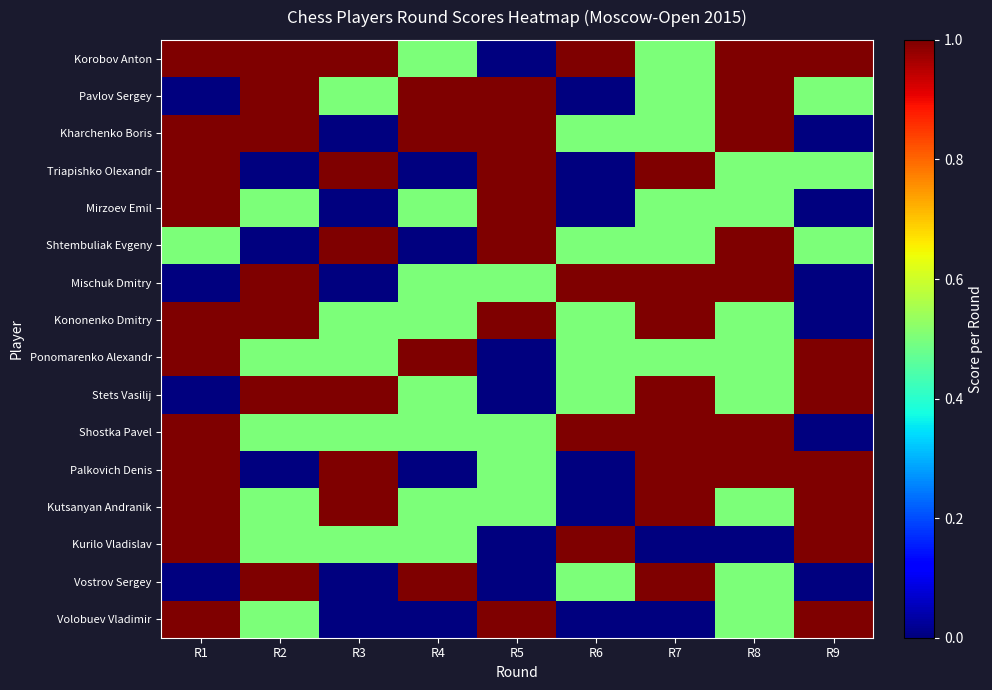

List the series in order of their peak value, highest first.

Korobov Anton, Pavlov Sergey, Kharchenko Boris, Triapishko Olexandr, Mirzoev Emil, Shtembuliak Evgeny, Mischuk Dmitry, Kononenko Dmitry, Ponomarenko Alexandr, Stets Vasilij, Shostka Pavel, Palkovich Denis, Kutsanyan Andranik, Kurilo Vladislav, Vostrov Sergey, Volobuev Vladimir